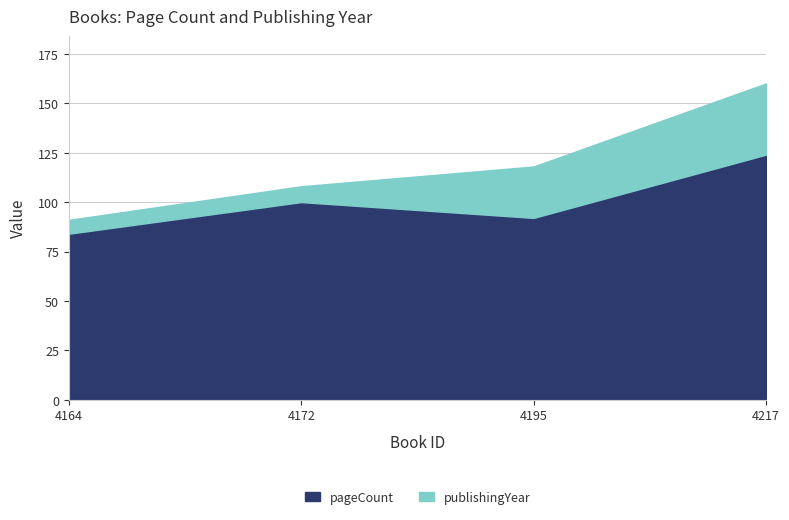

How many distinct data groups are displayed?

2